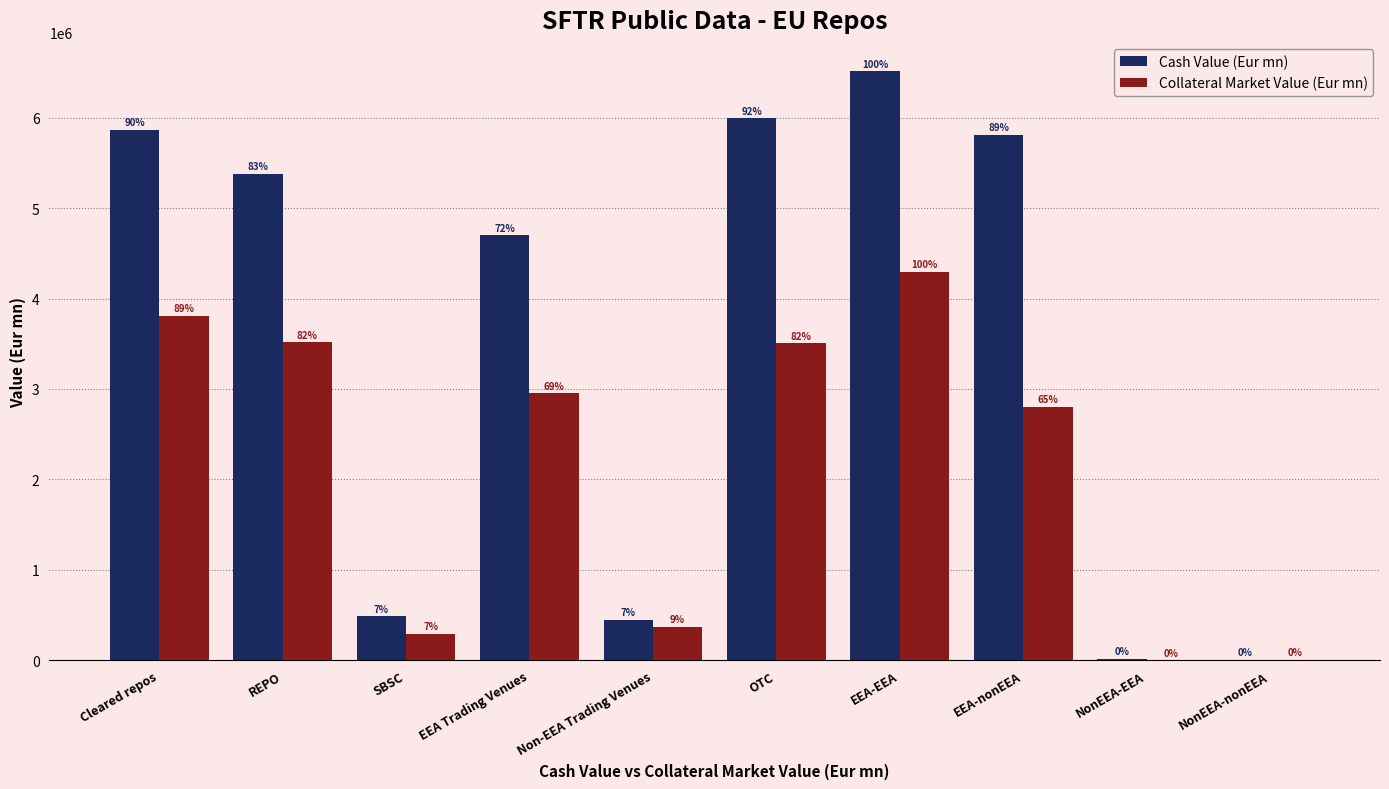

What position from the right is EEA-nonEEA?

3